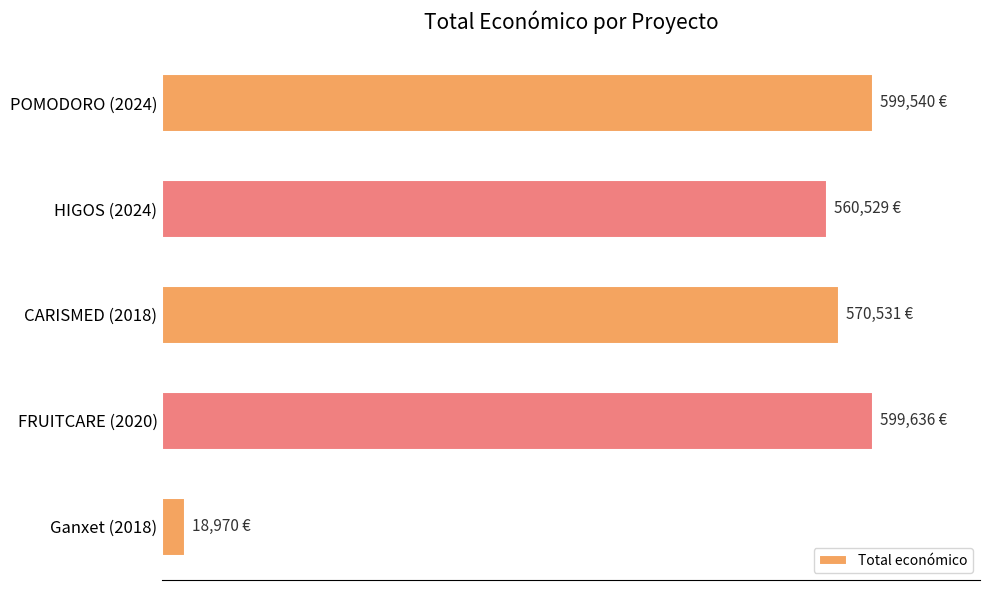

What is the maximum value shown in the chart?

599636